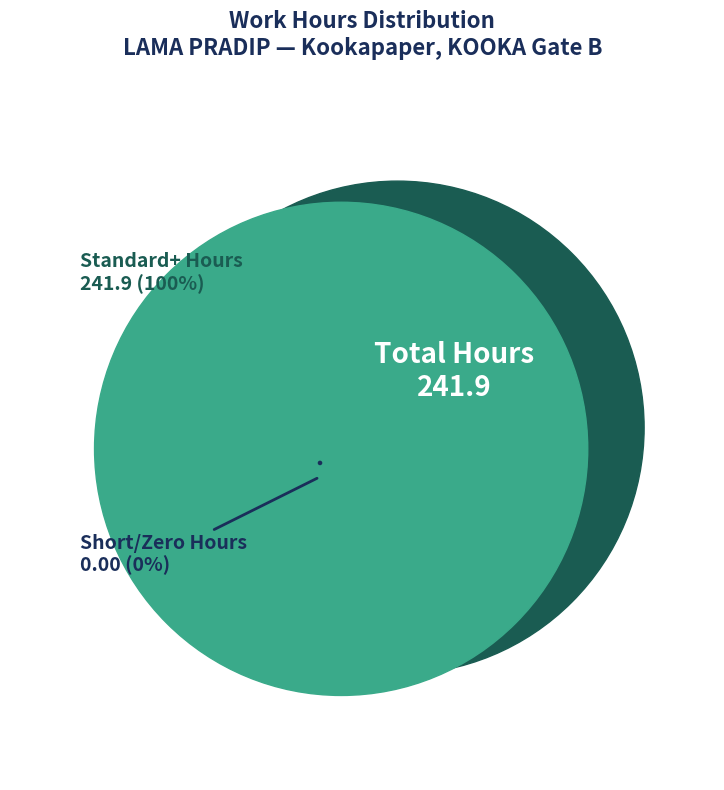

The 16-Mon slice represents 1% of the pie. True or false?

False